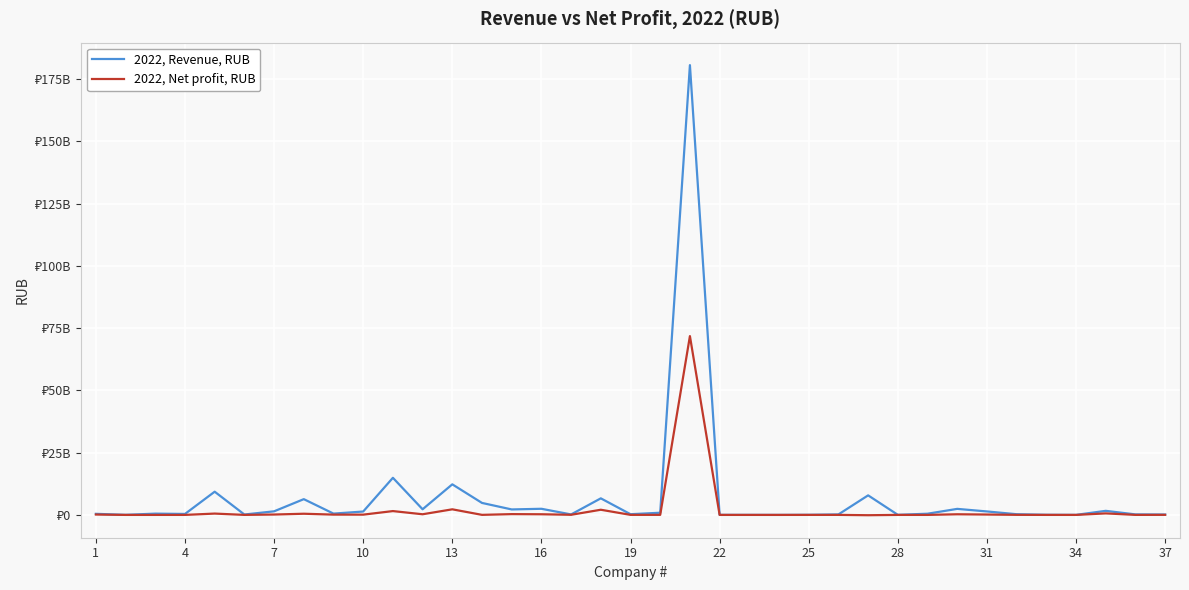

What is the lowest value of the 2022, Revenue, RUB series?

582000